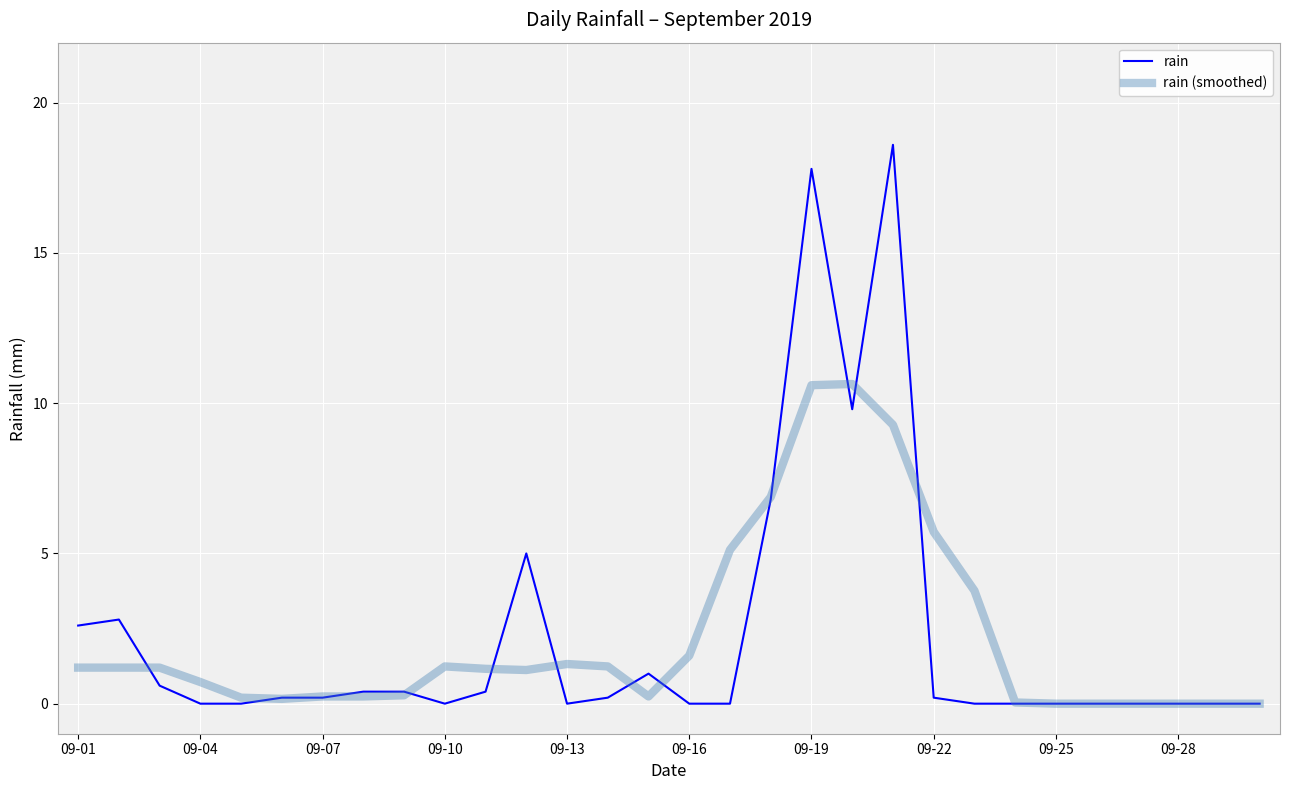

What is the maximum value shown in the chart?

18.6